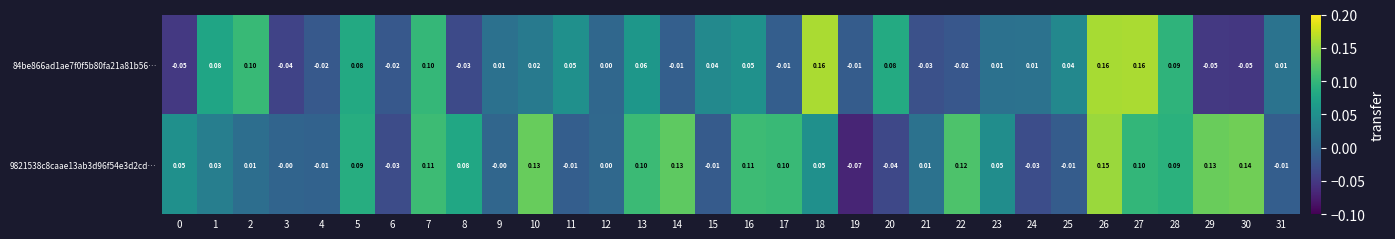

Is the value of 84be866ad1ae7f0f5b80fa21a81b56… at 17 greater than the value of 9821538c8caae13ab3d96f54e3d2cd… at 9?

No